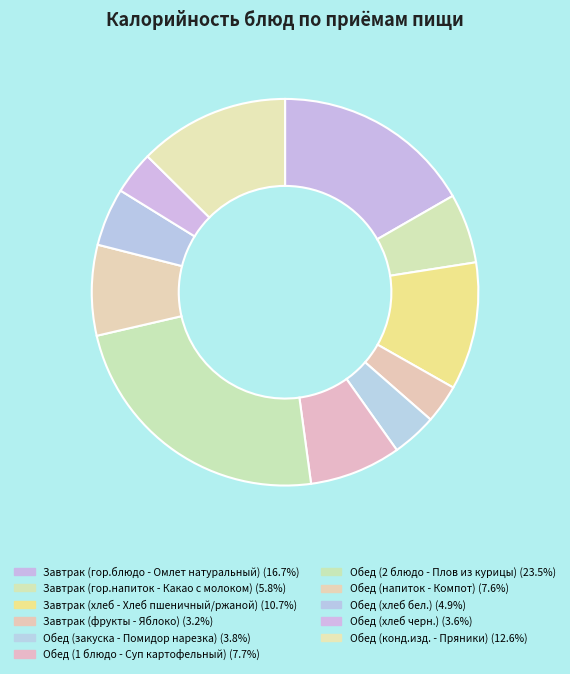

Is Завтрак (гор.напиток - Какао с молоком) the majority of the pie?

No